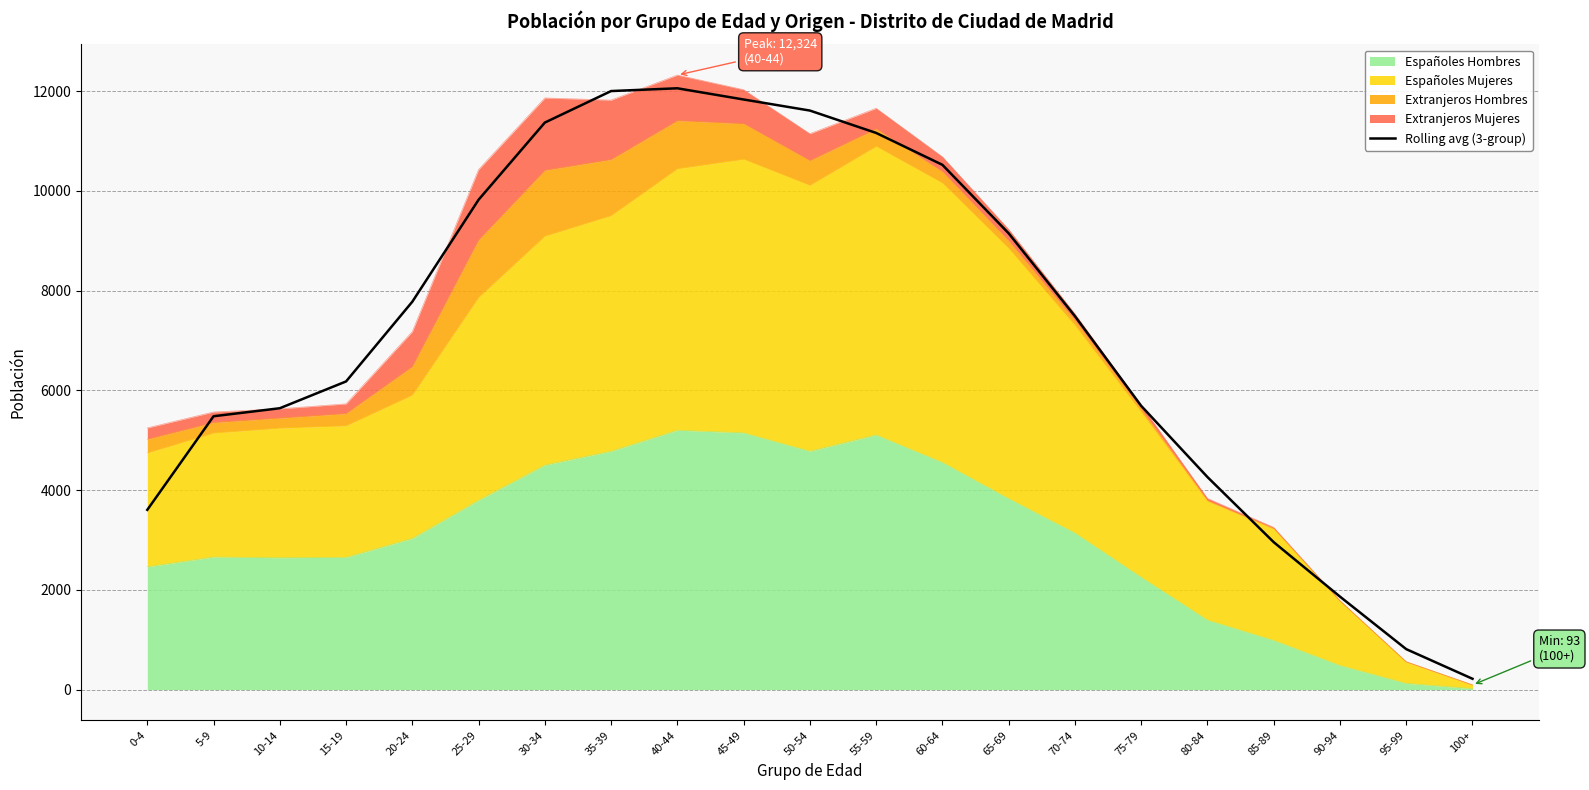

At which label is the value closest to 6138?

15-19